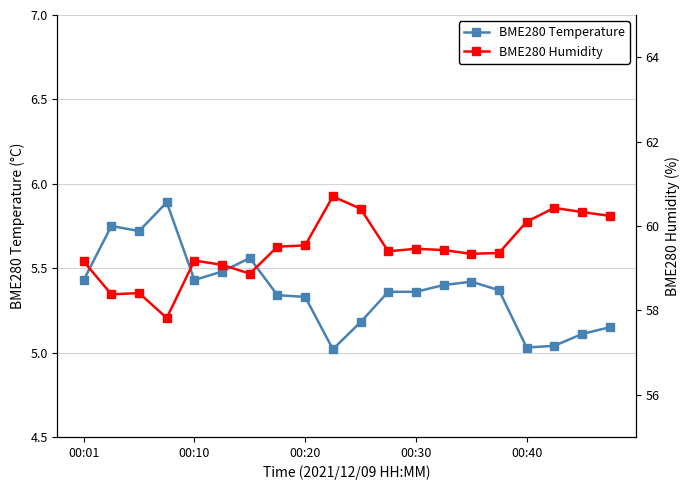

True or false: BME280 Humidity and BME280 Temperature intersect in this chart.

False